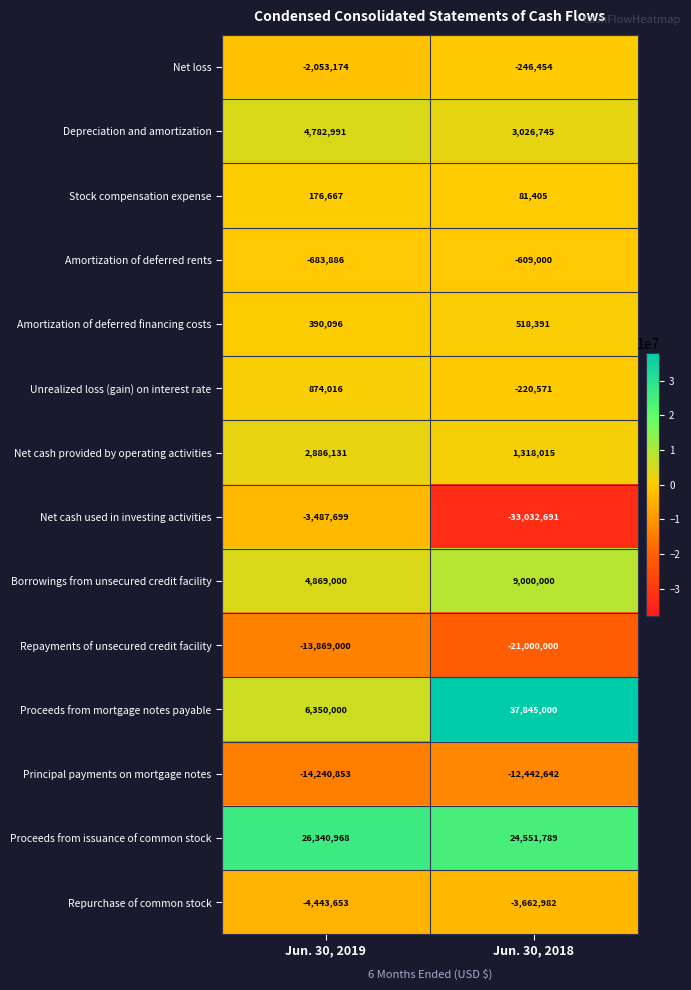

What value does the Proceeds from mortgage notes payable series have at Jun. 30, 2018?

37845000